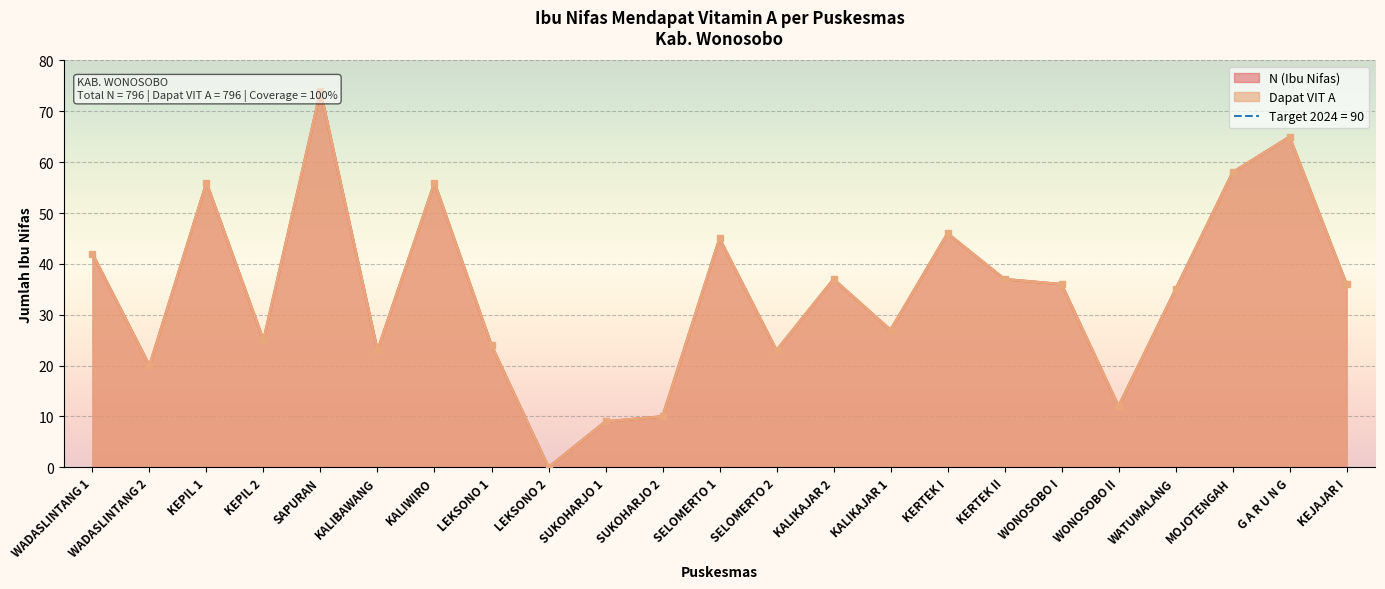

What is the label of the 23rd point from the right?

WADASLINTANG 1